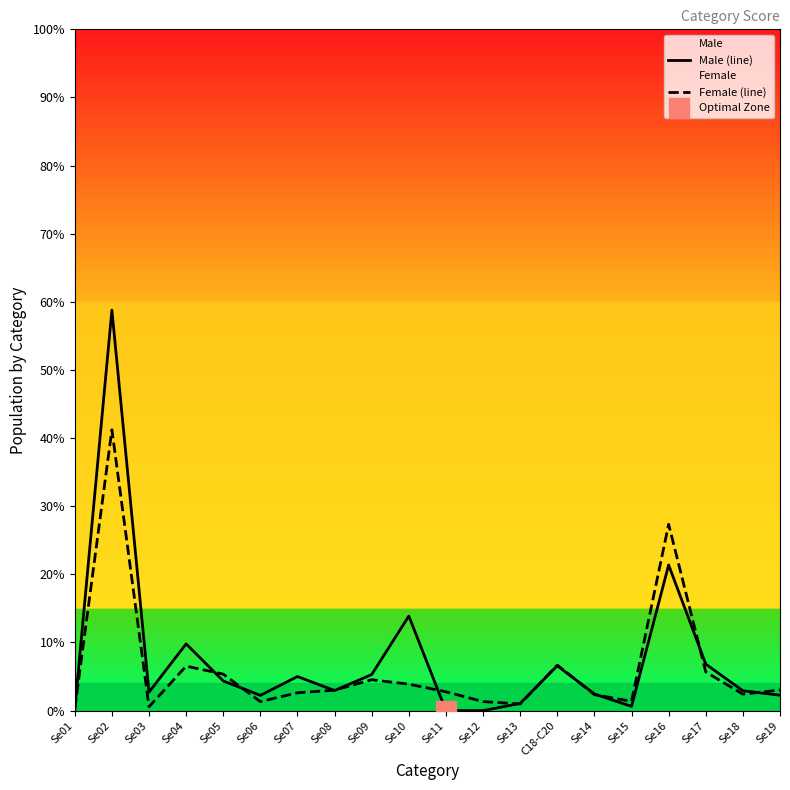

What is the maximum value shown in the chart?

58.8